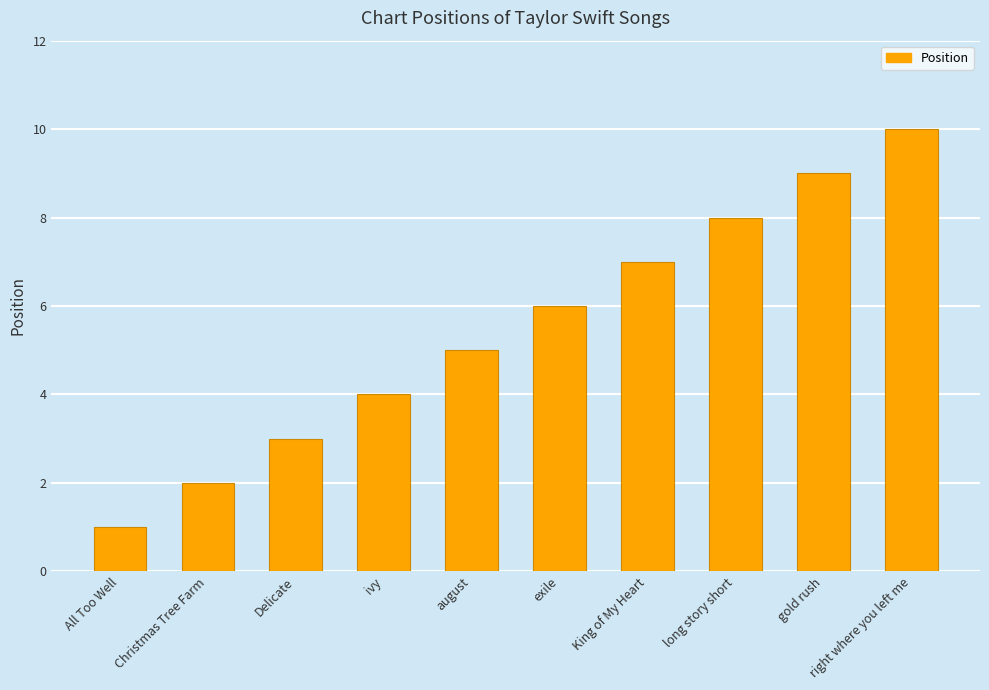

At which category does the chart reach its minimum across all series?

All Too Well